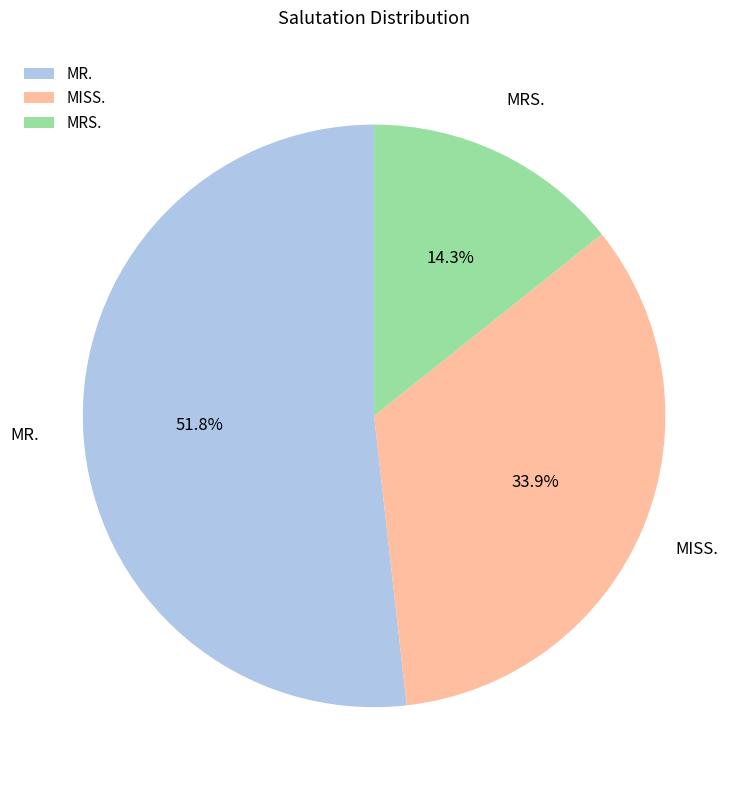

What is the ratio of the value at MISS. to the value at MRS.?

2.4